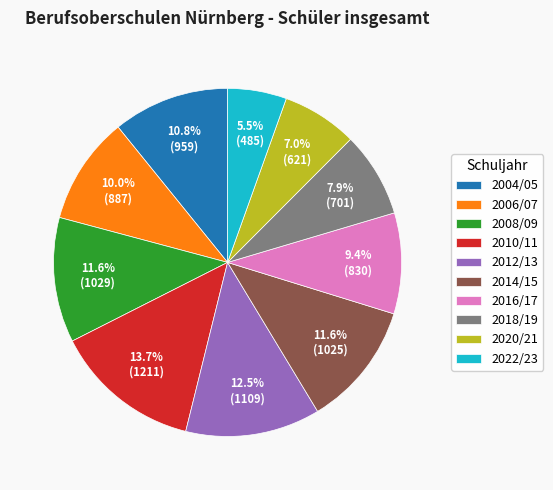

Combined, what portion of the pie is 2004/05 and 2018/19?

18.7%